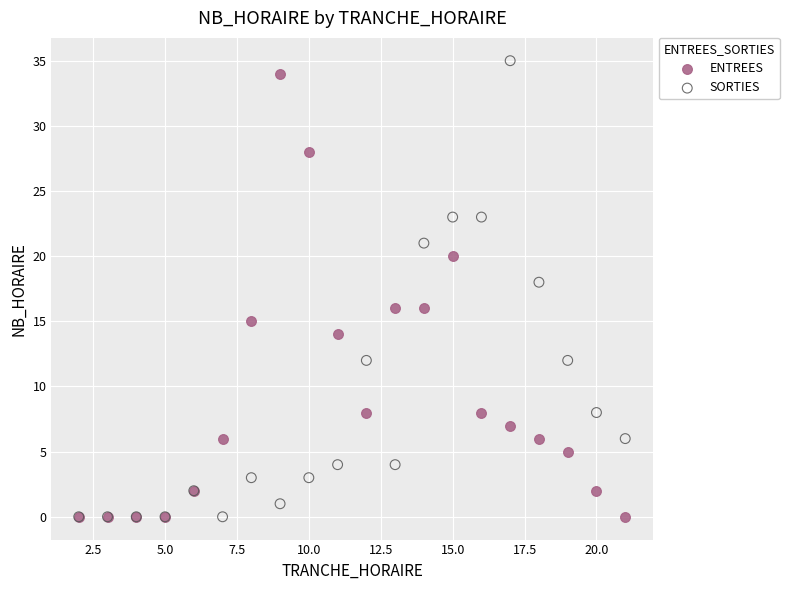

Which series reaches the maximum Y coordinate?

SORTIES